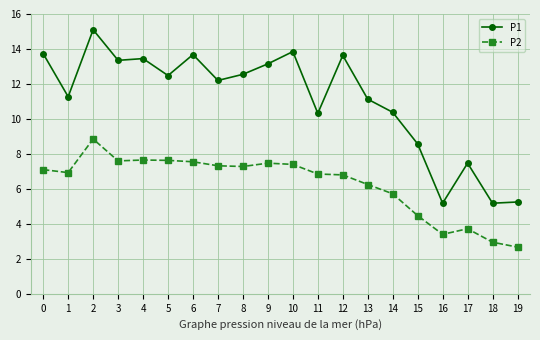

What is the value of the P2 point at the 17th from the left?

3.4